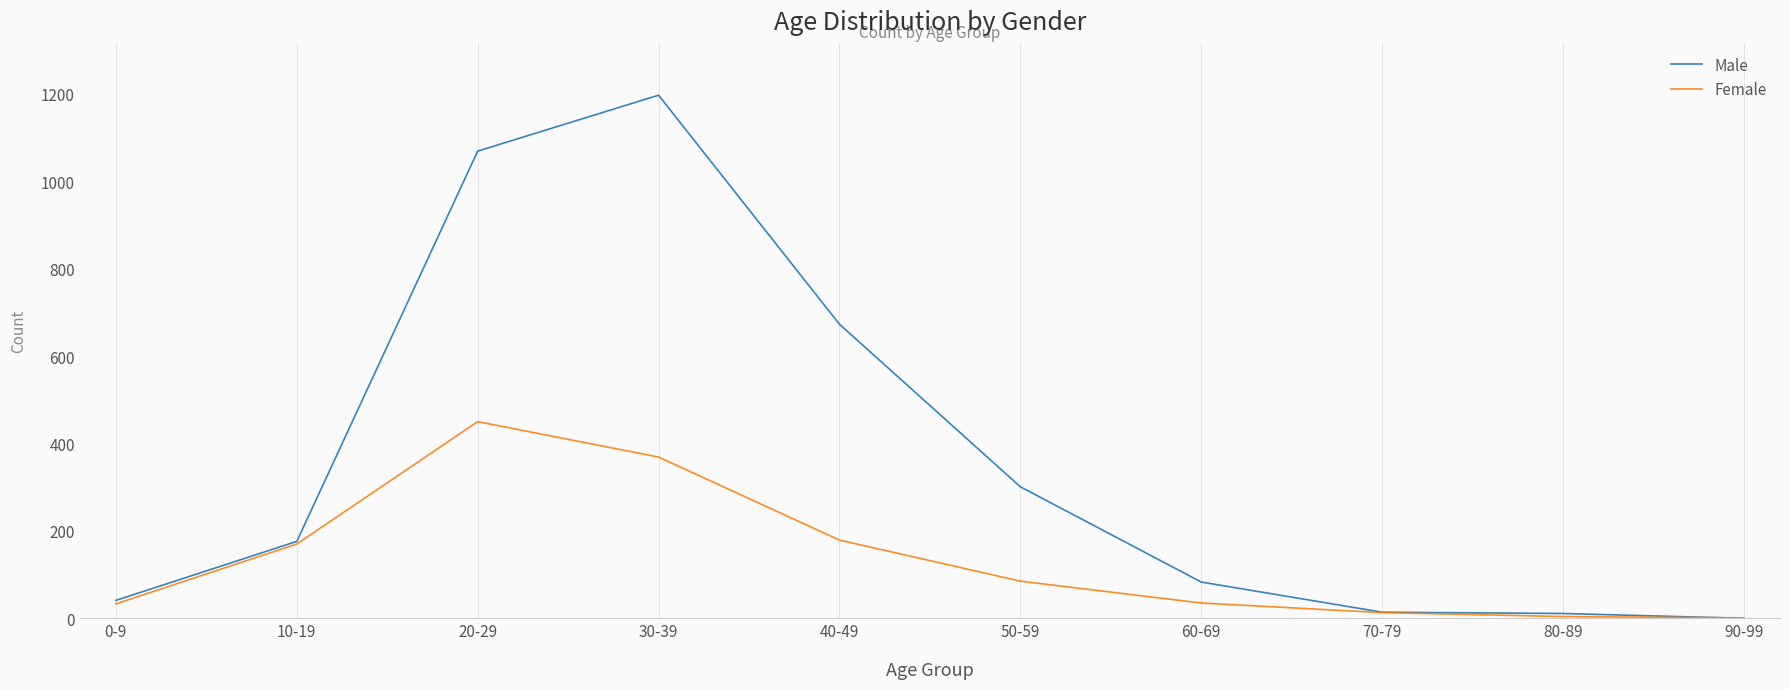

What is the sum of all Female values?

1339